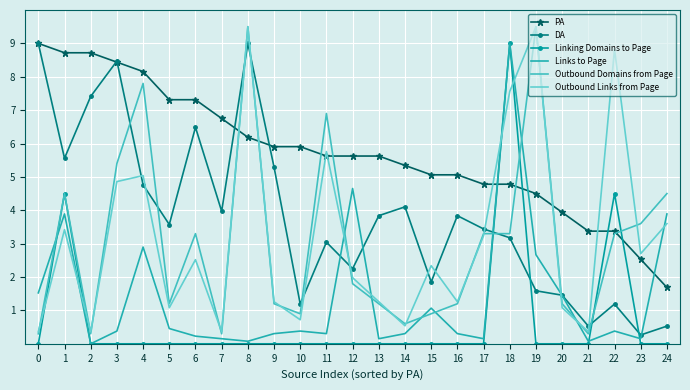

How many lines are shown in the chart?

6